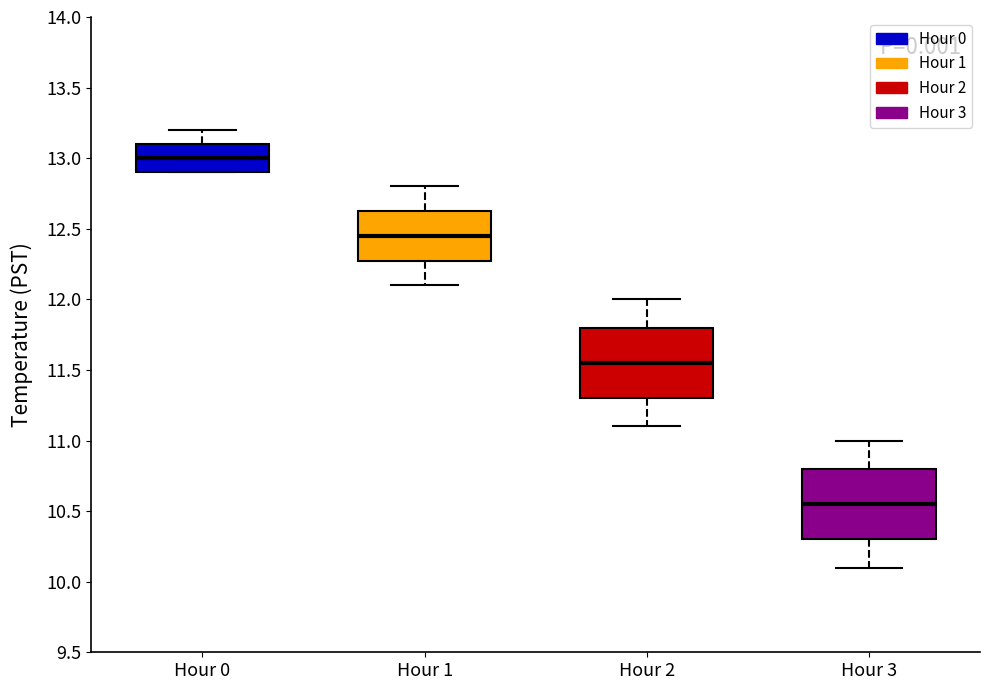

Which box has the lowest median line?

Hour 3